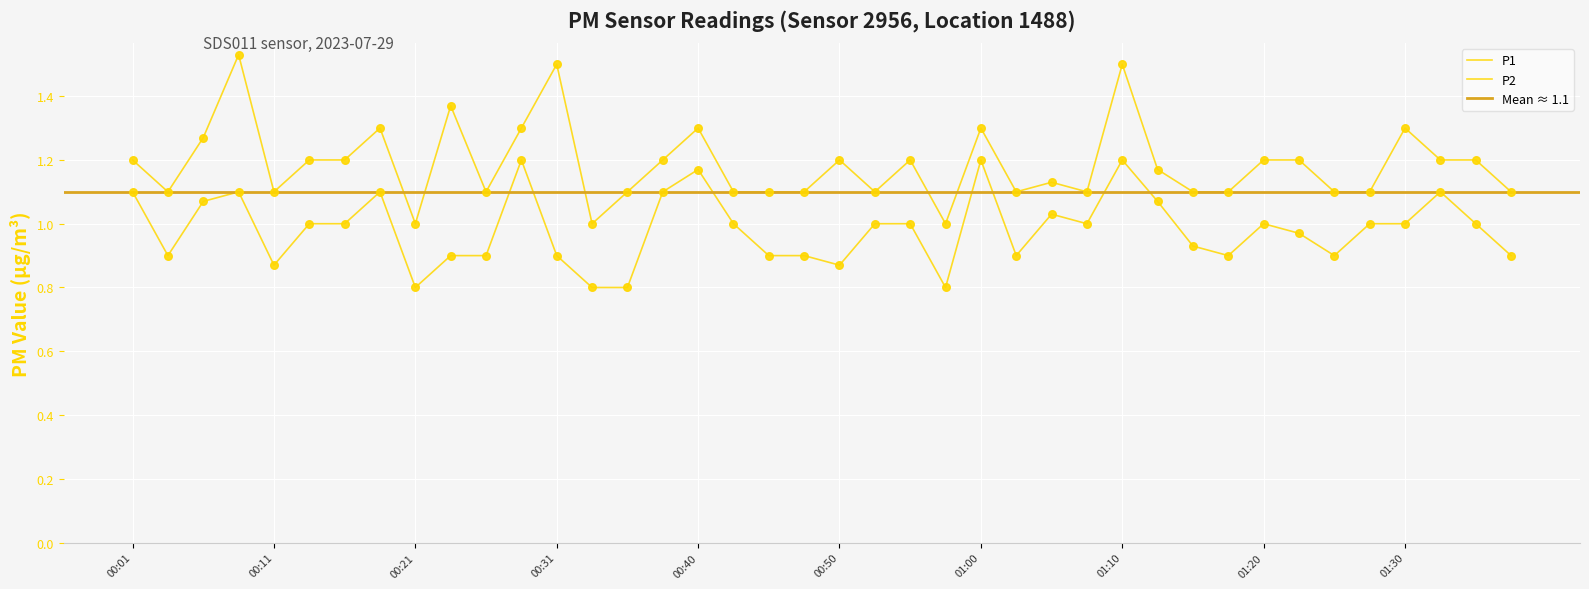

Which series has the largest Y range (max minus min)?

P1